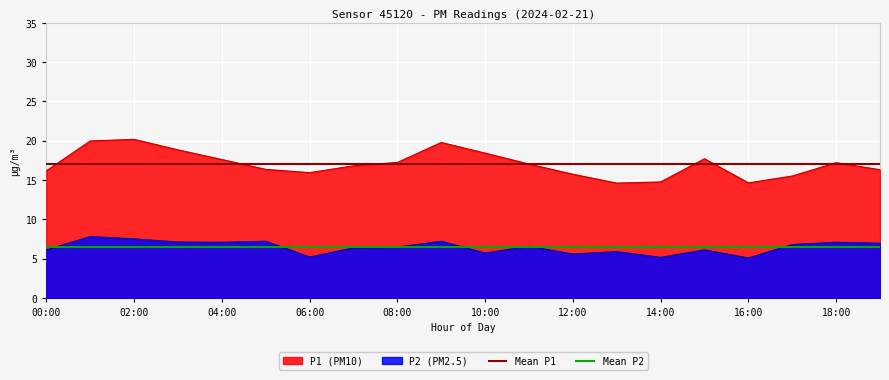

How many values in the P1 series exceed 17?

10